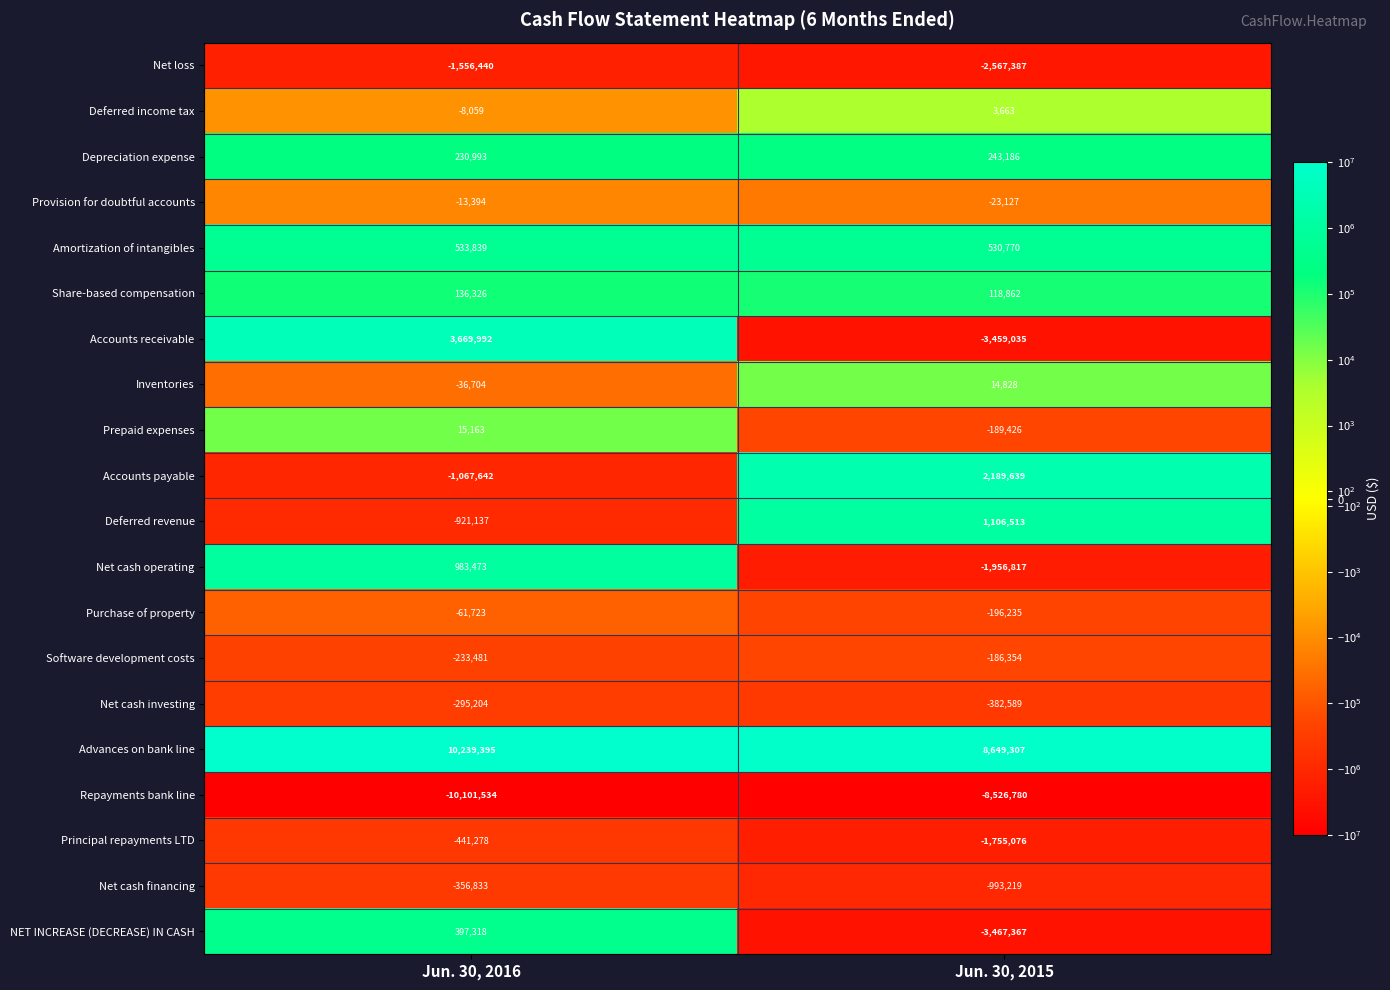

At which label does Repayments bank line reach its peak?

Jun. 30, 2015